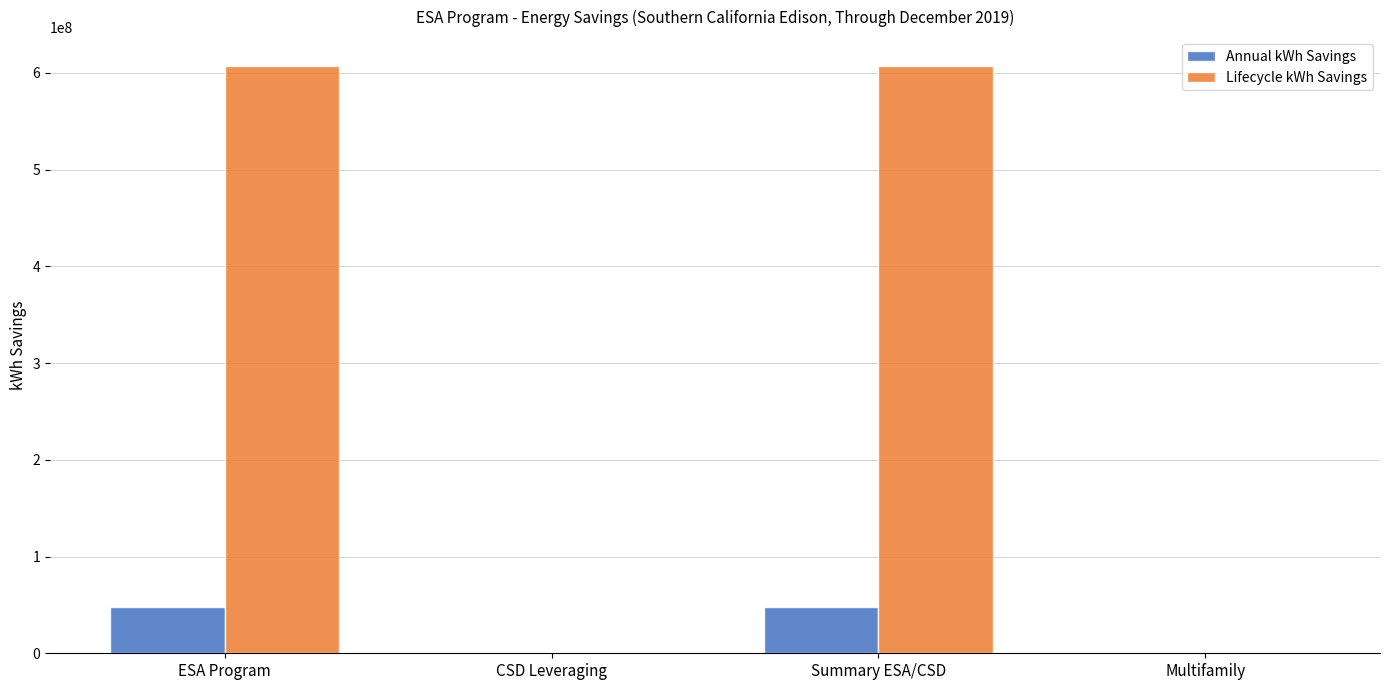

What is the maximum value shown in the chart?

606764265